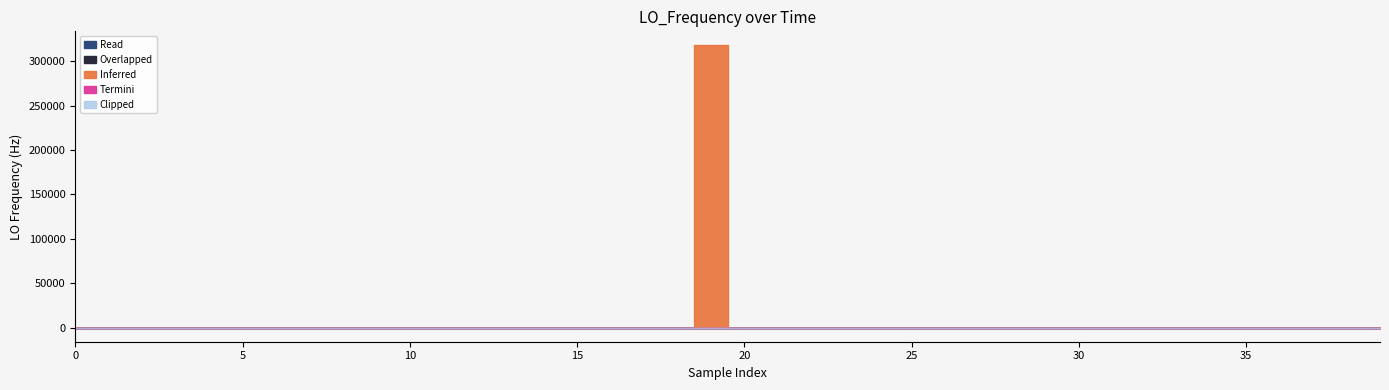

Rank the categories by value from lowest to highest.

38, 37, 24, 10, 23, 32, 33, 31, 8, 34, 9, 35, 36, 1, 2, 4, 13, 14, 12, 28, 29, 5, 30, 39, 27, 6, 26, 20, 21, 25, 22, 11, 16, 18, 17, 0, 7, 15, 3, 19